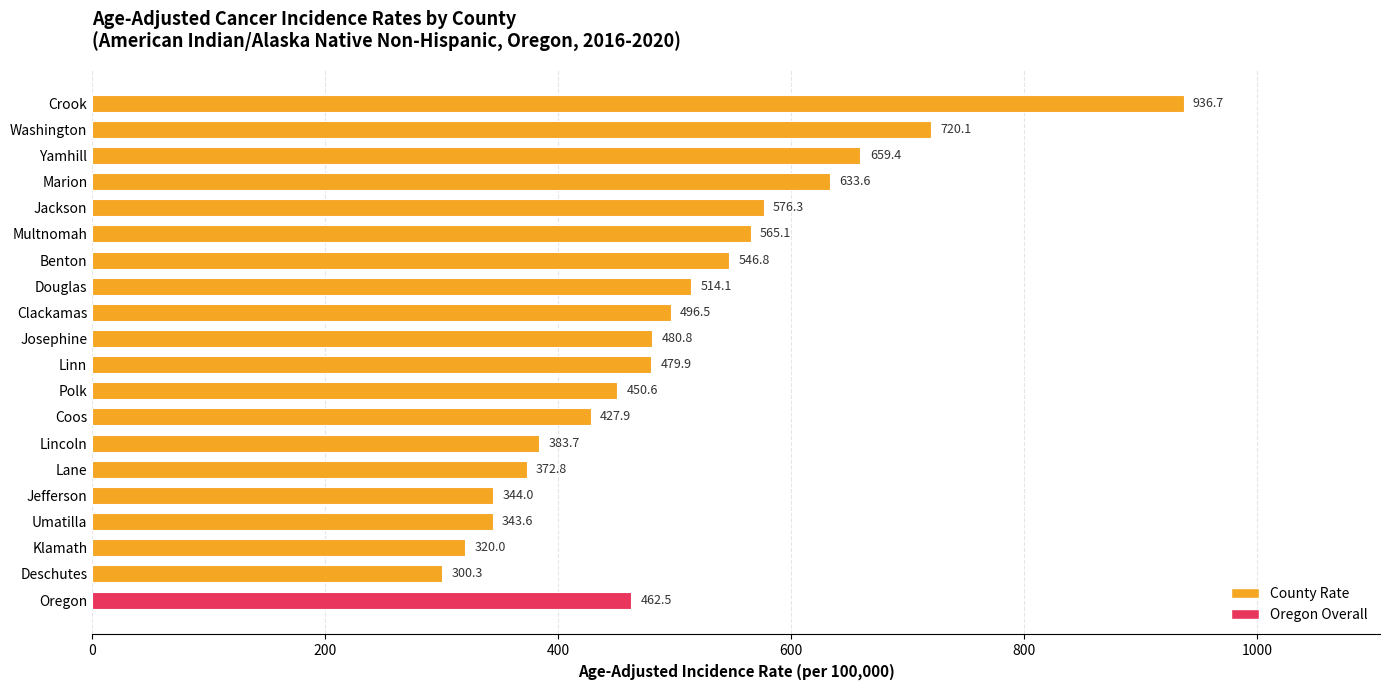

What is the maximum value shown in the chart?

936.7